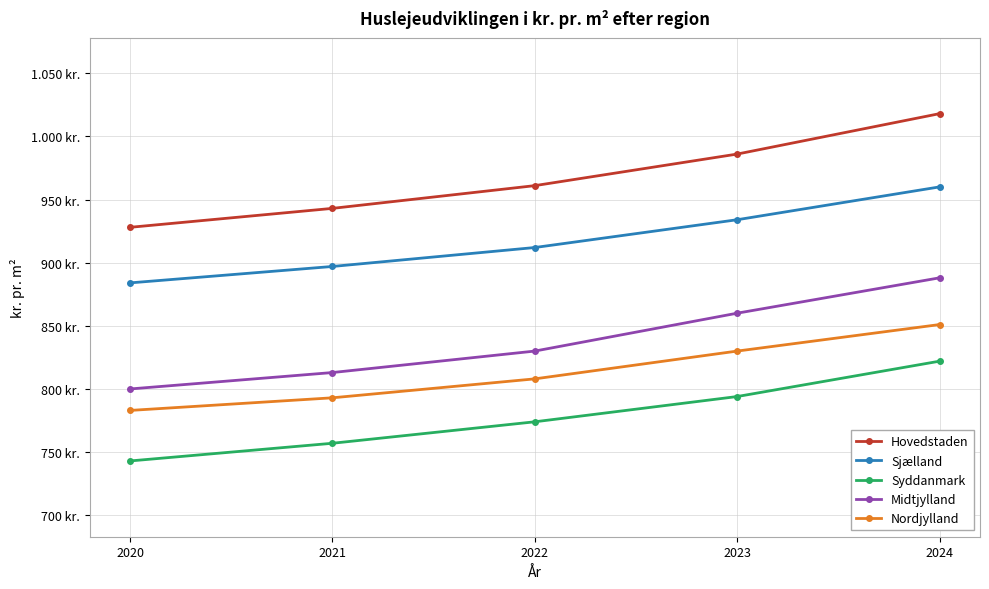

What is the average value of the Hovedstaden series?

967